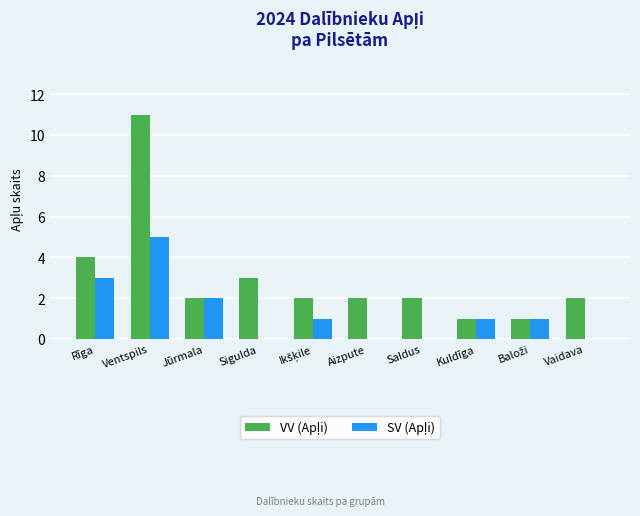

How many groups of bars are there?

10